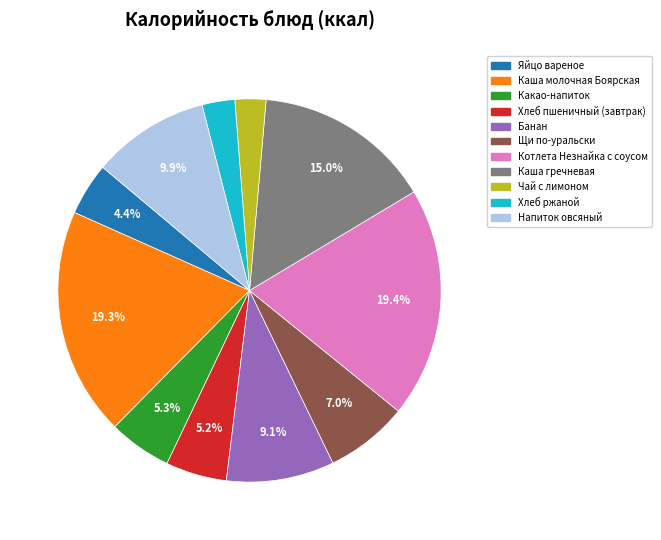

Combined, what portion of the pie is Щи по-уральски and Каша гречневая?

22.0%